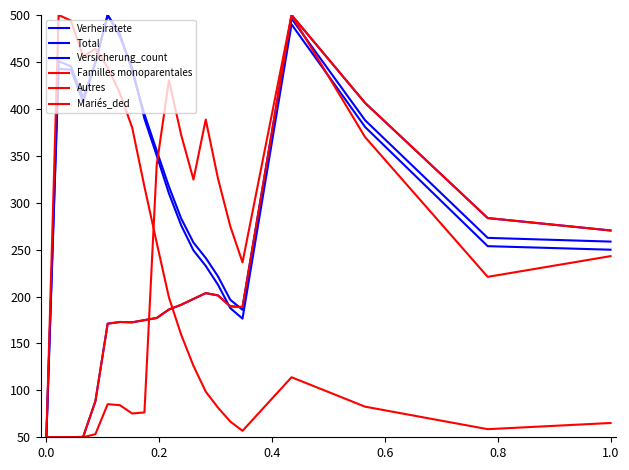

Does the chart have visible grid lines?

No